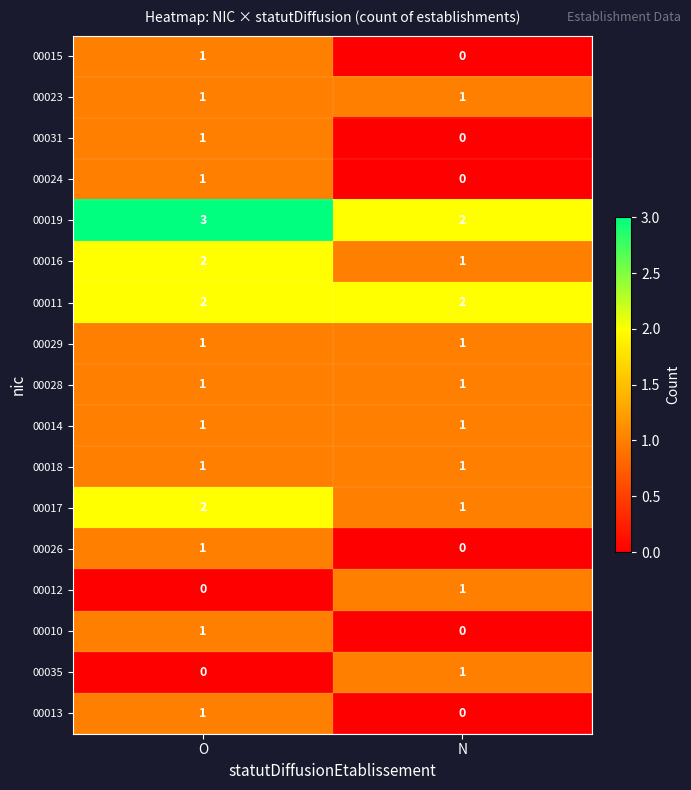

What is the total value across all series at N?

13